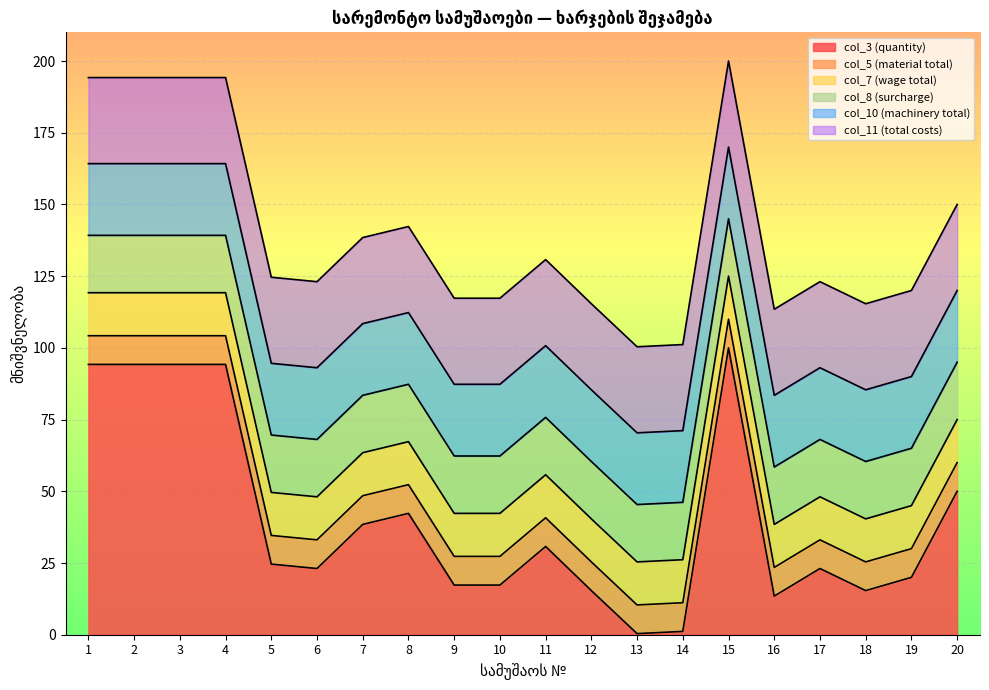

What are all the series names shown in the legend?

col_3 (quantity), col_5 (material total), col_7 (wage total), col_8 (surcharge), col_10 (machinery total), col_11 (total costs)